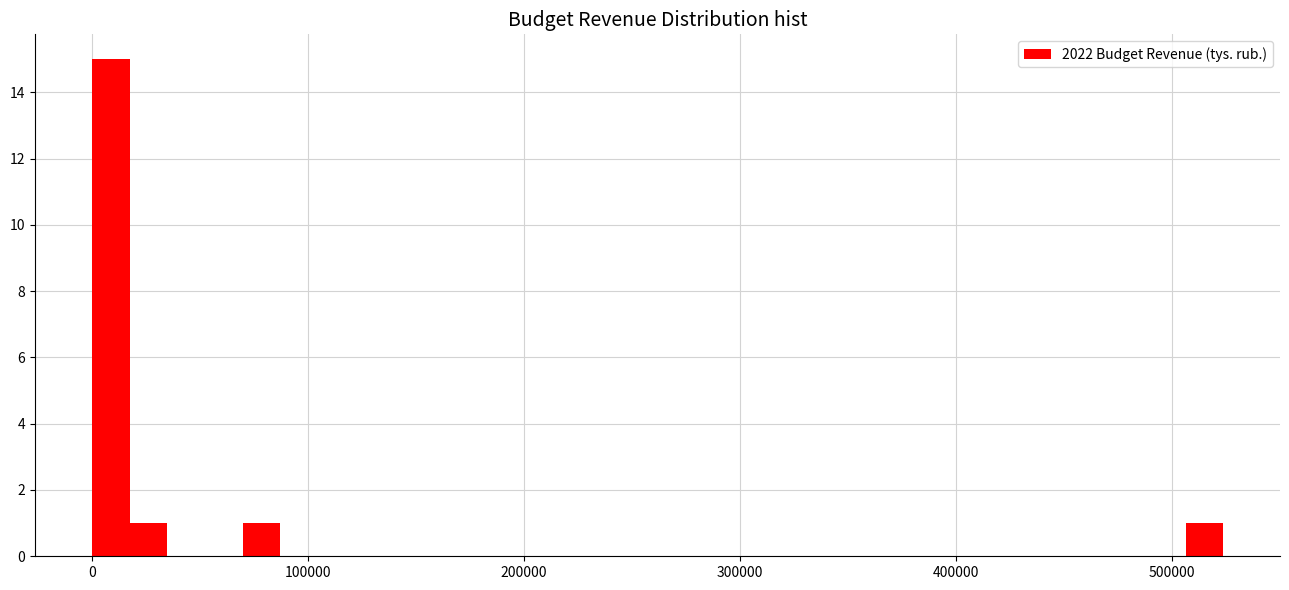

Read against the x-axis, roughly where is the centre of the tallest bar?

10000